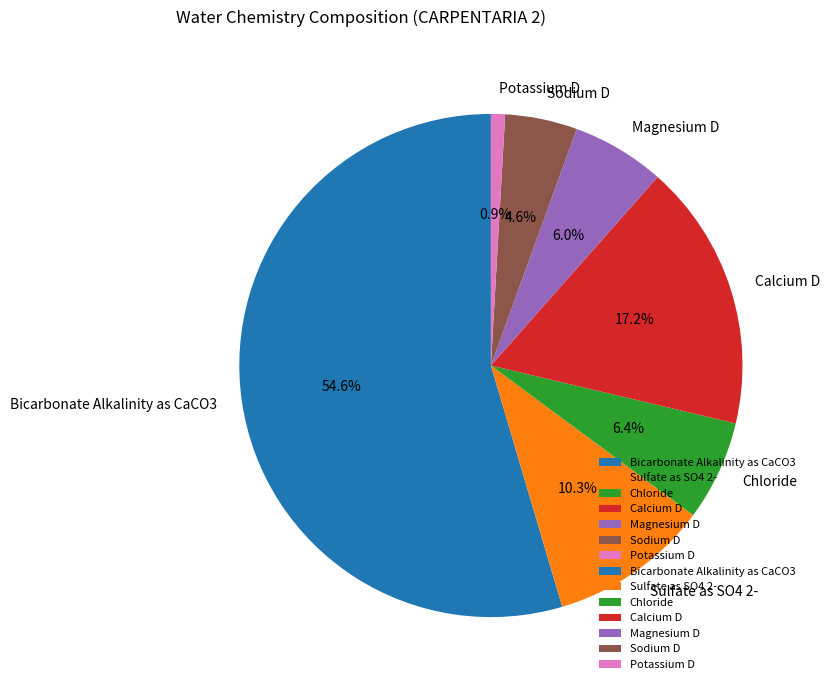

To the nearest percent, what percentage of the pie is Magnesium D?

6%